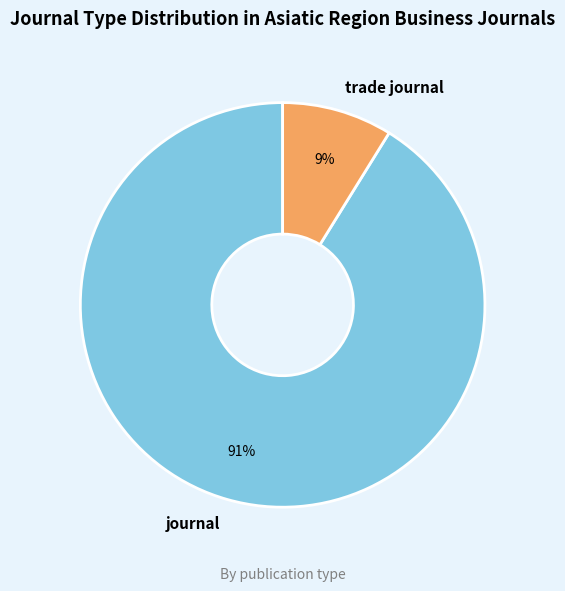

Which has a higher value, journal or trade journal?

journal